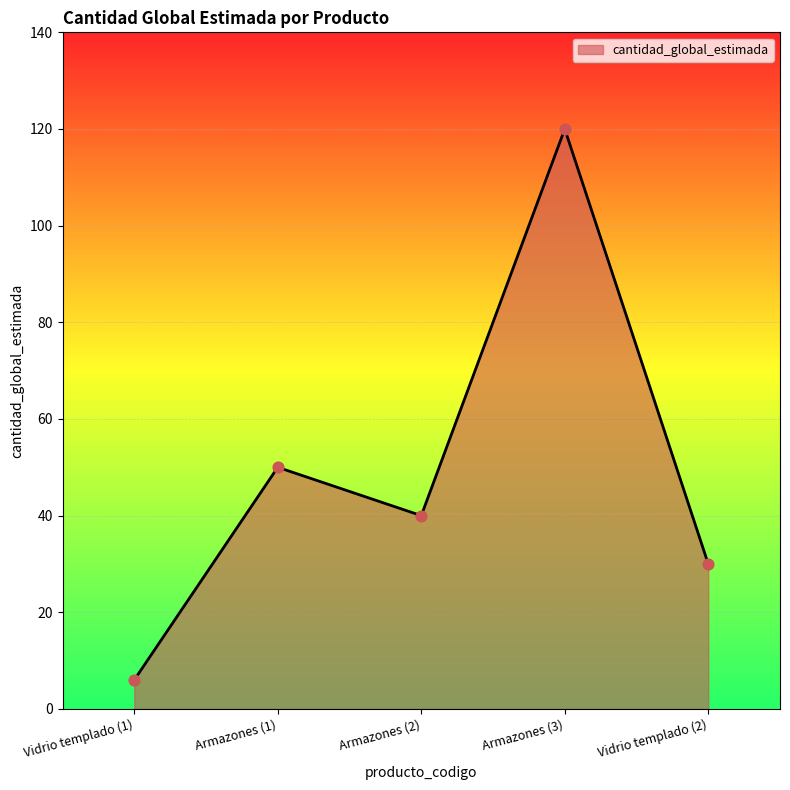

What is the change in value from Armazones (1) to Armazones (2)?

-10